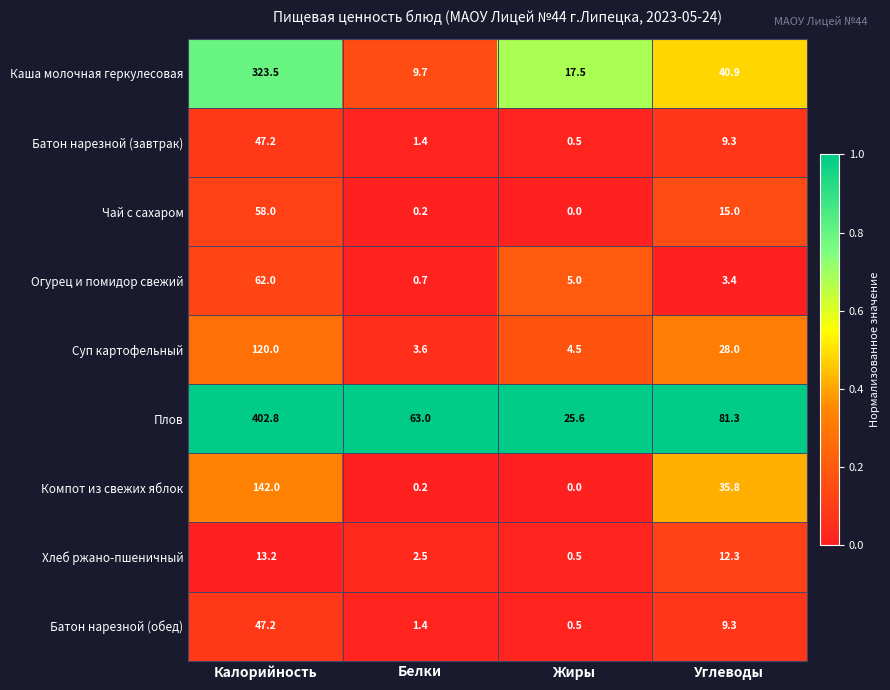

What is the difference between the second highest and minimum values in the Плов series?

55.7